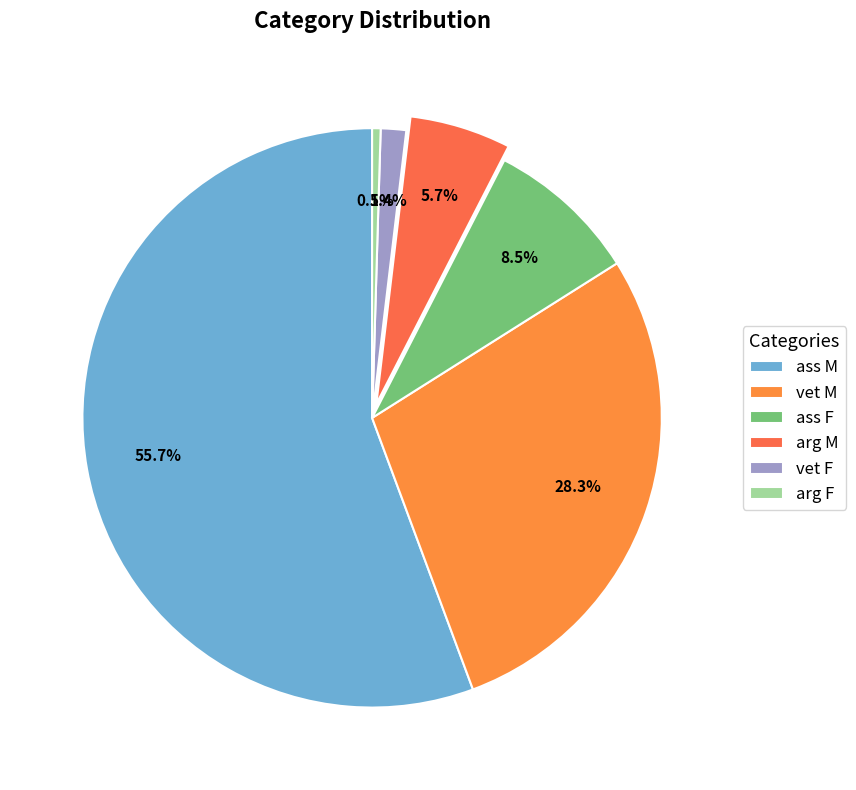

Rank the categories by value from lowest to highest.

arg F, vet F, arg M, ass F, vet M, ass M